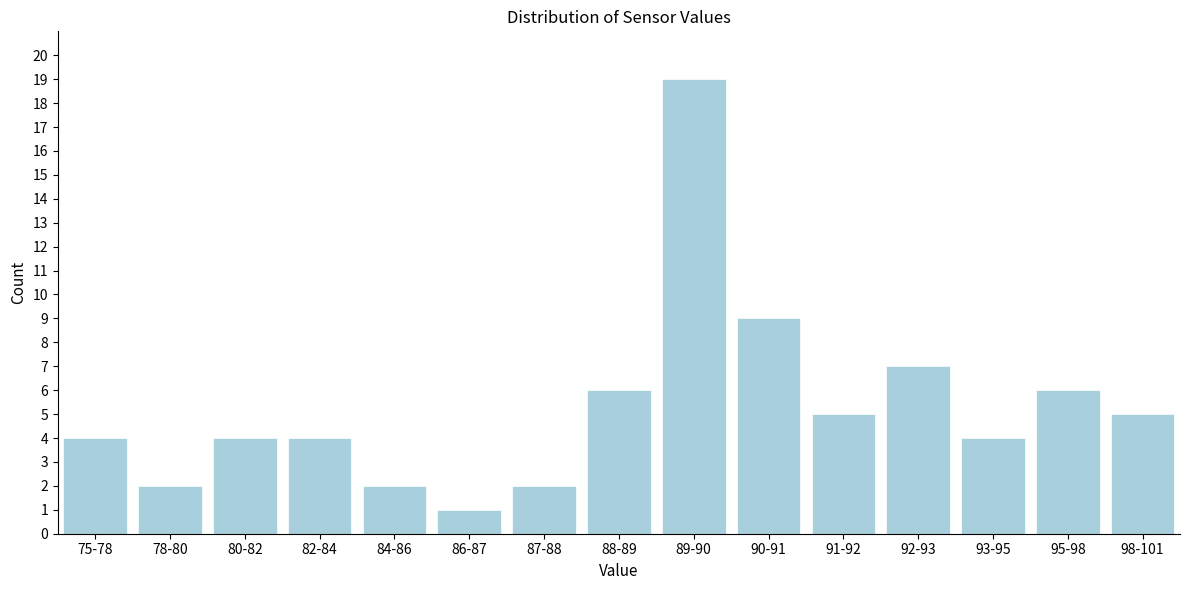

Reading right to left, list all the values displayed in this chart.

5	6	4	7	5	9	19	6	2	1	2	4	4	2	4